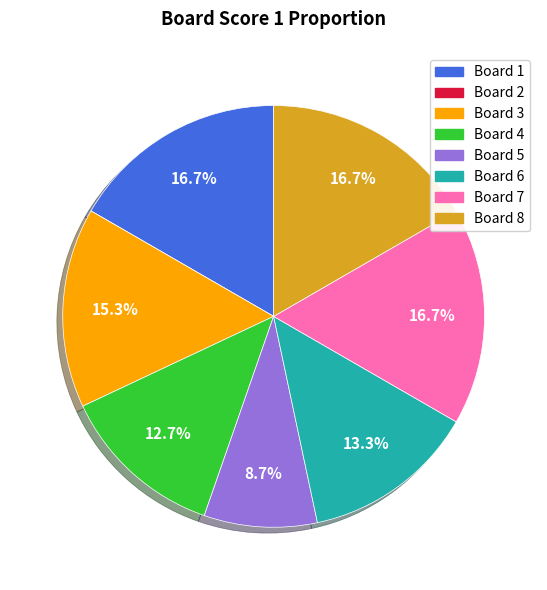

What percentage is the Board 6 slice, to the nearest percent?

13%